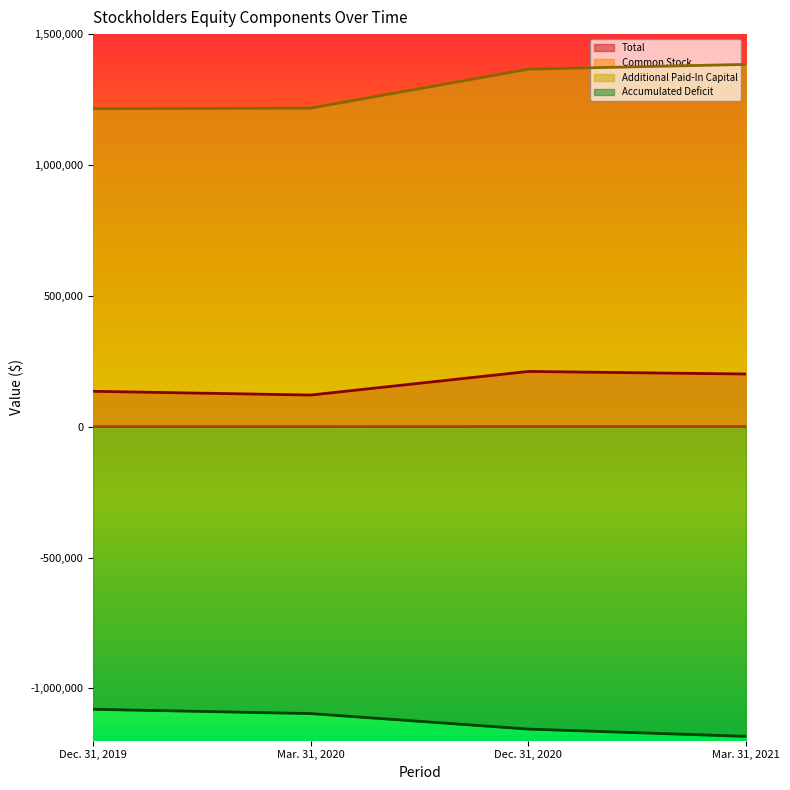

Reading left to right, what are all the values shown in this chart?

Total: Dec. 31, 2019=135155	Mar. 31, 2020=120814	Dec. 31, 2020=210947	Mar. 31, 2021=201162
Common Stock: Dec. 31, 2019=200	Mar. 31, 2020=200	Dec. 31, 2020=310	Mar. 31, 2021=318
Additional Paid-In Capital: Dec. 31, 2019=1214835	Mar. 31, 2020=1217105	Dec. 31, 2020=1366188	Mar. 31, 2021=1384262
Accumulated Deficit: Dec. 31, 2019=-1080012	Mar. 31, 2020=-1096367	Dec. 31, 2020=-1155629	Mar. 31, 2021=-1183453